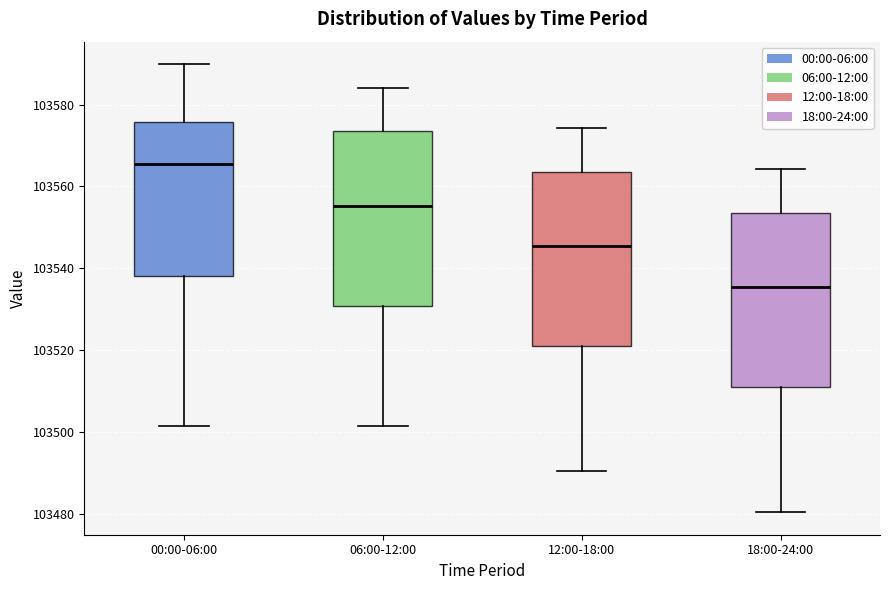

Which box's median line is the lowest?

18:00-24:00